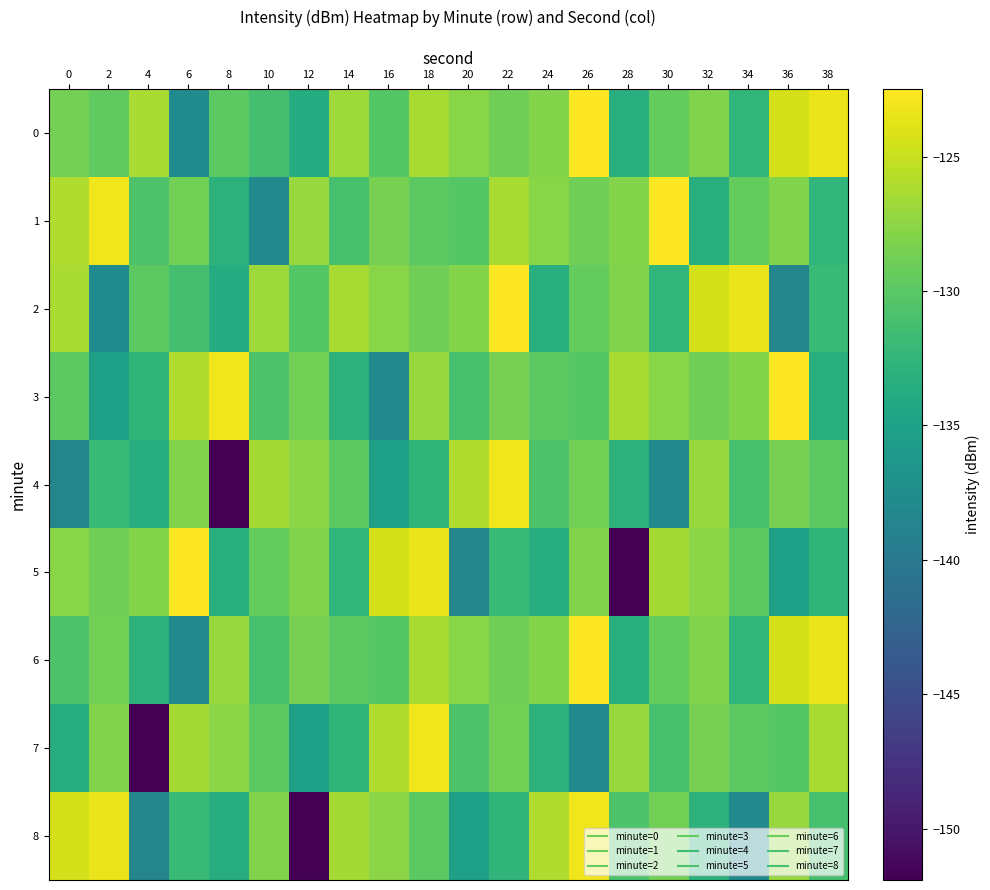

Which series has the widest spread of values?

5